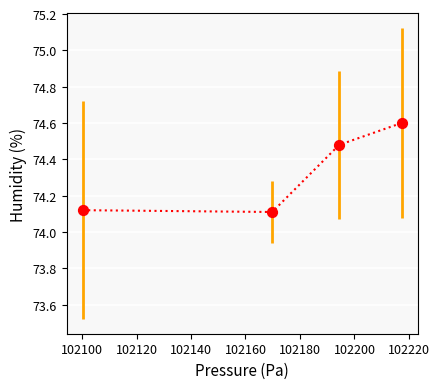

What is the average X value?

102170.4